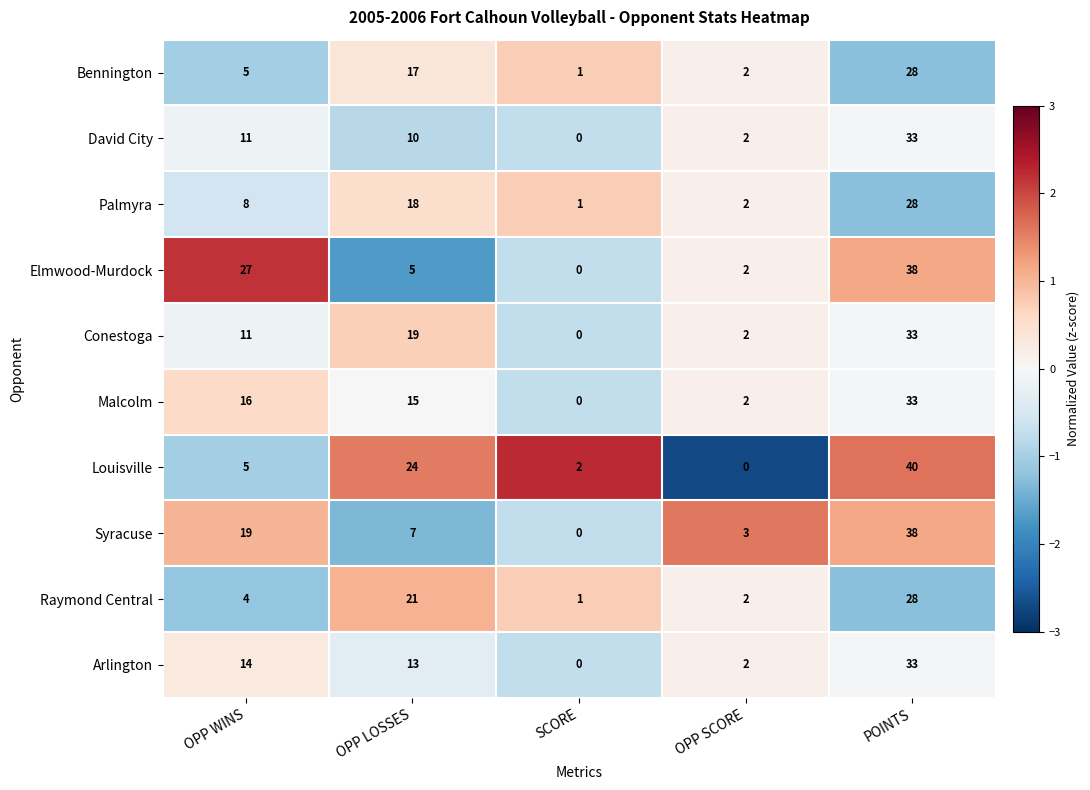

At which label does David City reach its minimum?

SCORE